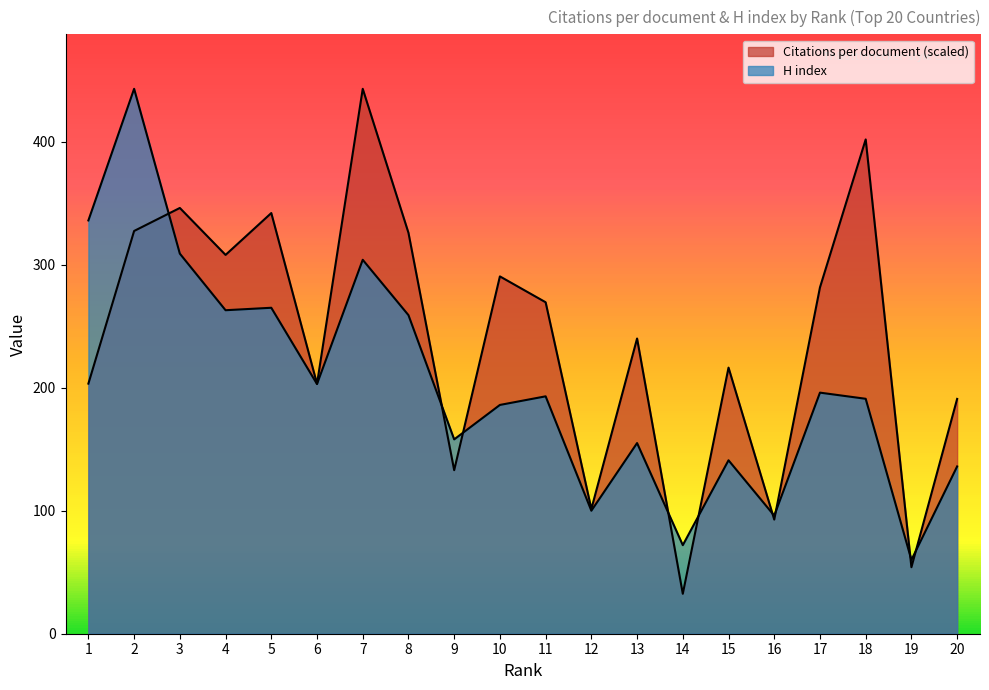

At which label does Citations per document first exceed 269?

2